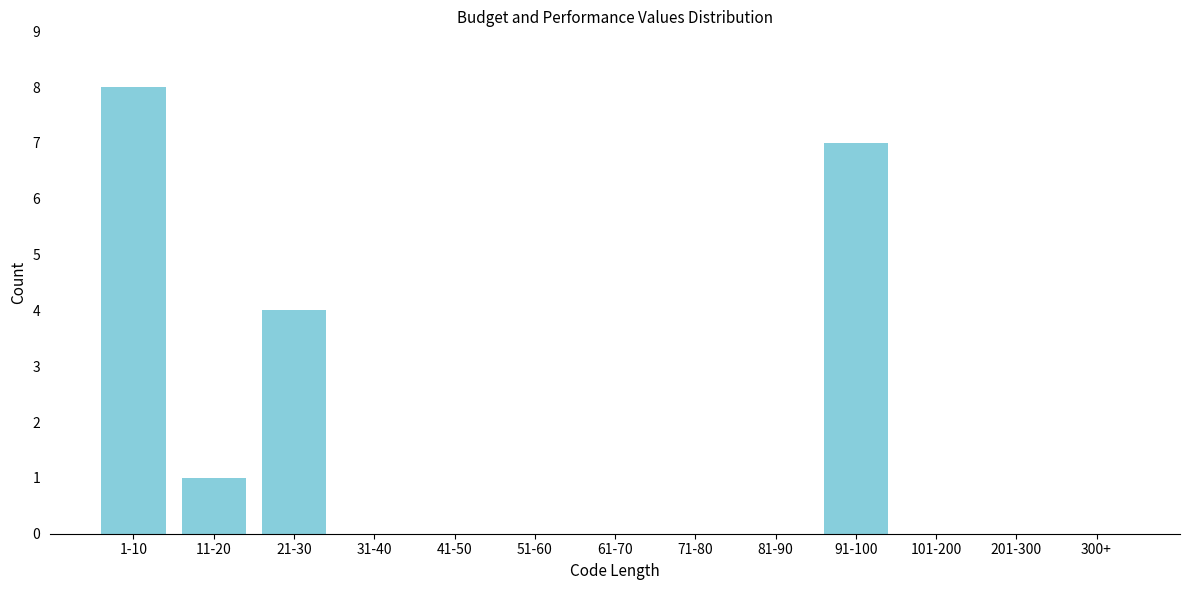

Reading left to right, extract all data points from this chart.

1-10=8	11-20=1	21-30=4	31-40=0	41-50=0	51-60=0	61-70=0	71-80=0	81-90=0	91-100=7	101-200=0	201-300=0	300+=0